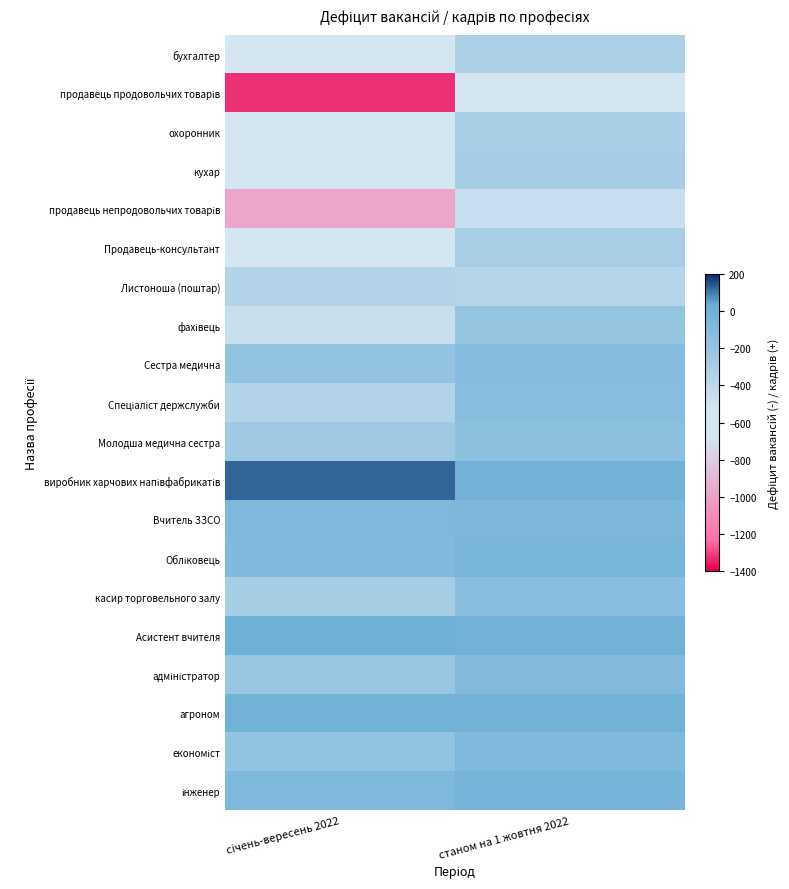

At which category is the sum across all series the highest?

станом на 1 жовтня 2022